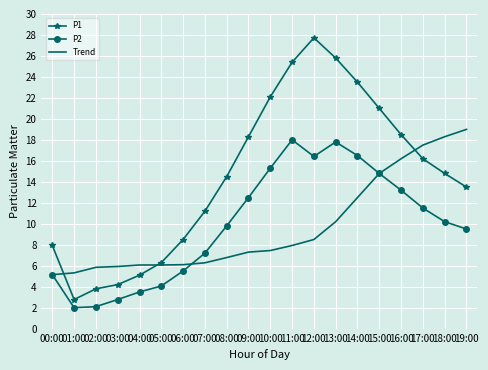

At which label does P1 first exceed 14?

08:00